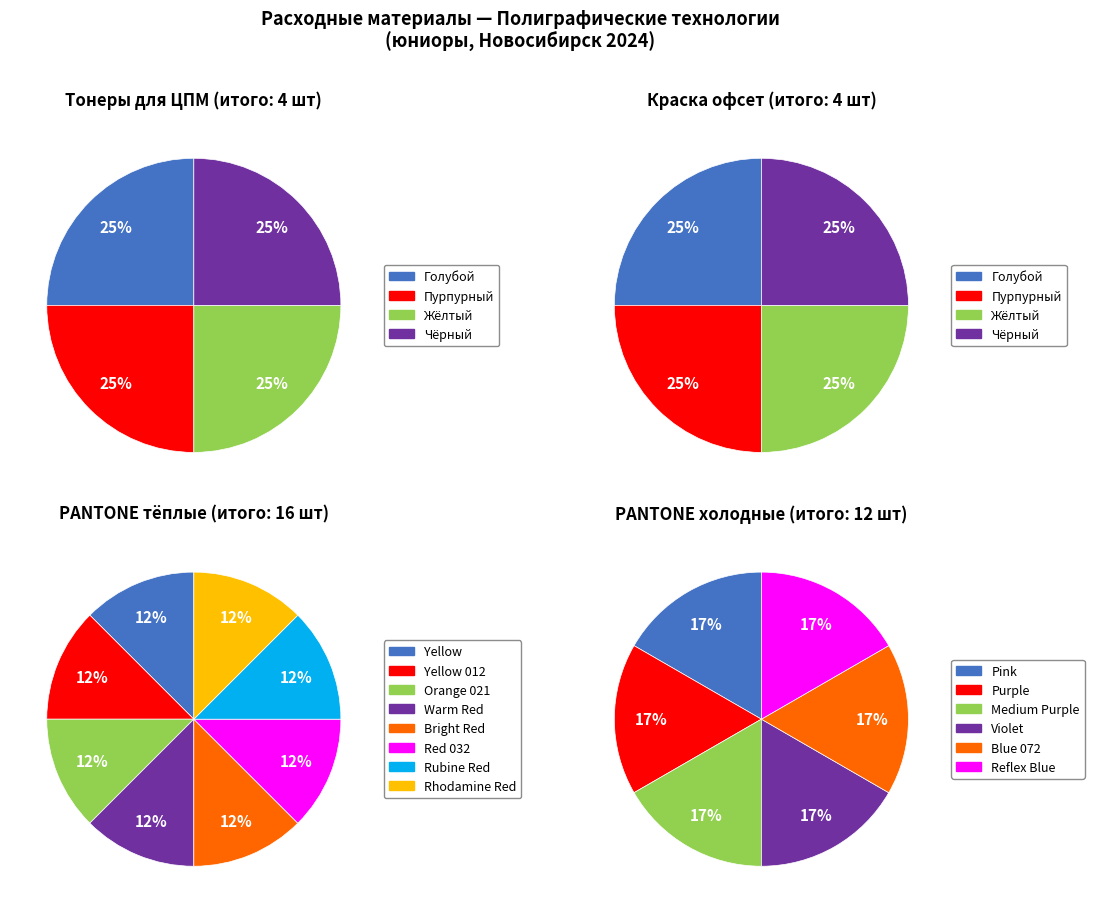

To the nearest percent, what portion does 3 represent?

25%